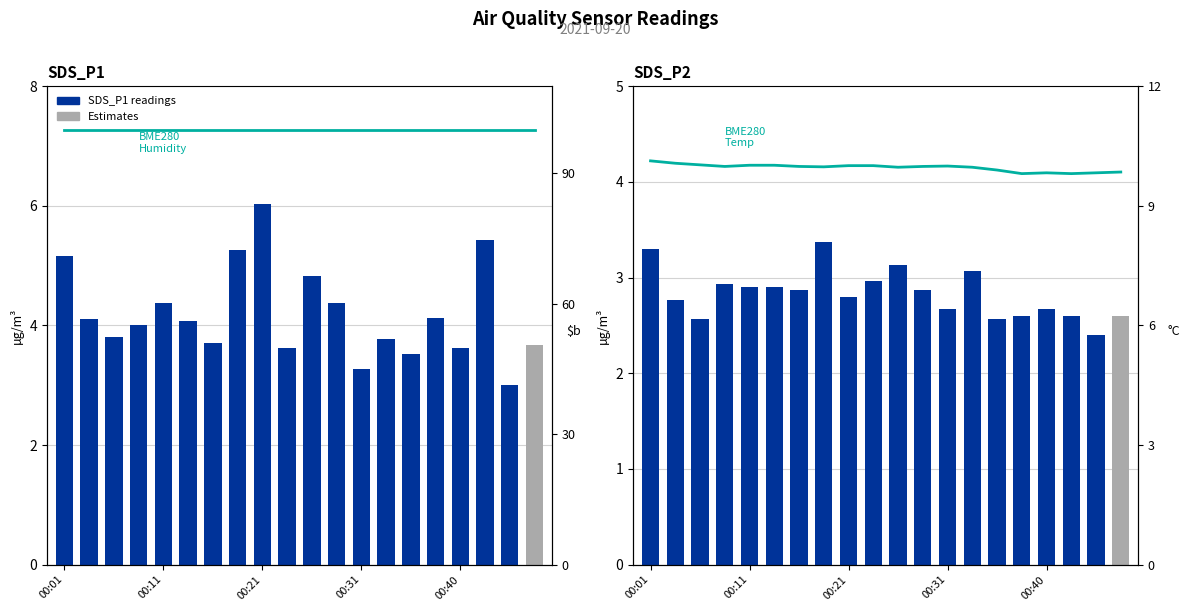

What is the value of the SDS_P2 bar at the 5th from the left?

2.9